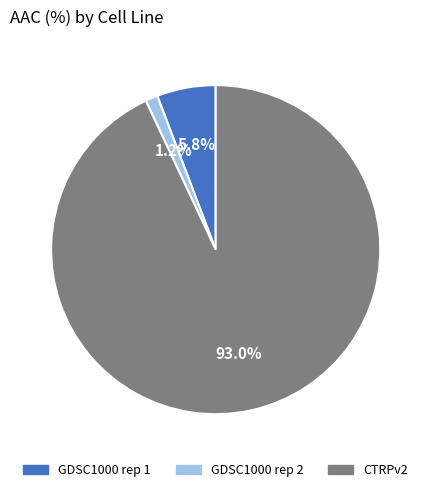

Which category has the biggest portion of the pie?

CTRPv2